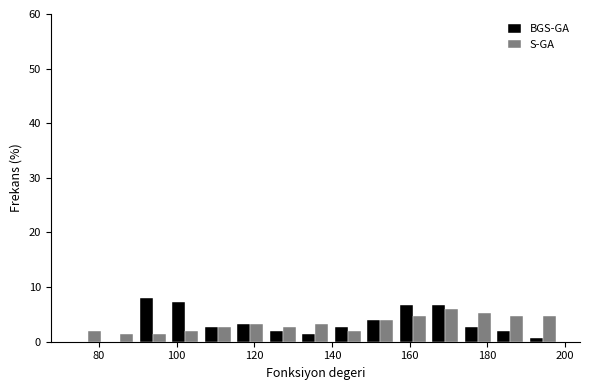

Reading left to right, transcribe this chart: for each range on the x-axis, give the height of each series' bar. Neither the bar edges nor the heights are printed on the chart, so give them approximately, as read against the axes.

72 to 82: BGS-GA=0	S-GA=2
82 to 90: BGS-GA=0	S-GA=1
90 to 98: BGS-GA=8	S-GA=1
98 to 106: BGS-GA=7	S-GA=2
106 to 114: BGS-GA=3	S-GA=3
114 to 124: BGS-GA=3	S-GA=3
124 to 132: BGS-GA=2	S-GA=3
132 to 140: BGS-GA=1	S-GA=3
140 to 148: BGS-GA=3	S-GA=2
148 to 156: BGS-GA=4	S-GA=4
156 to 166: BGS-GA=7	S-GA=5
166 to 174: BGS-GA=7	S-GA=6
174 to 182: BGS-GA=3	S-GA=5
182 to 190: BGS-GA=2	S-GA=5
190 to 198: BGS-GA=under 1	S-GA=5